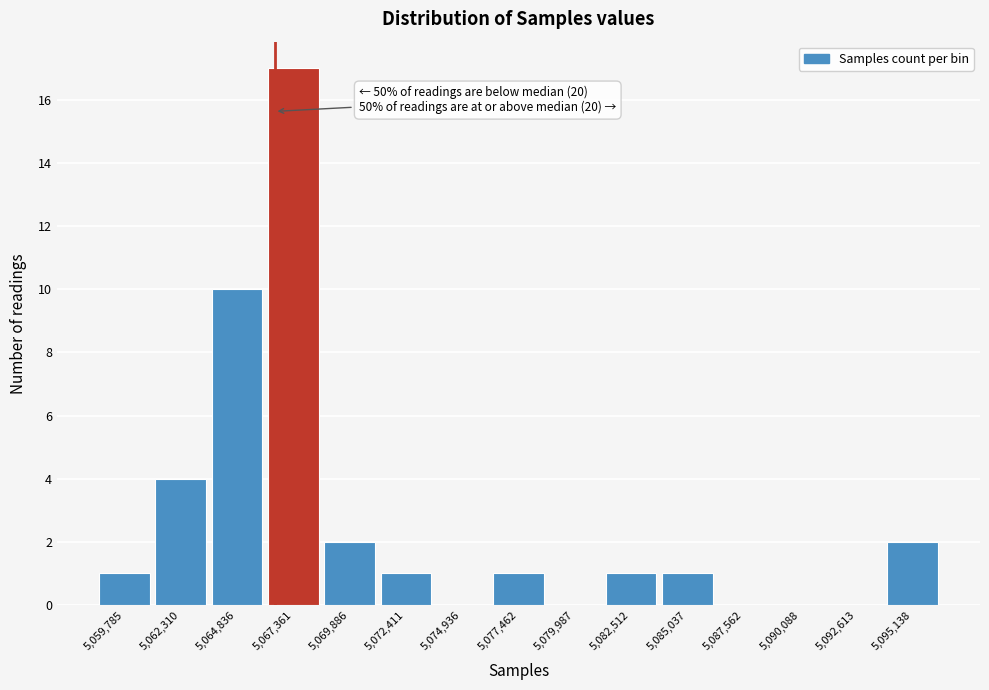

Over which range of the x-axis is the bar tallest?

5066000 to 5068500